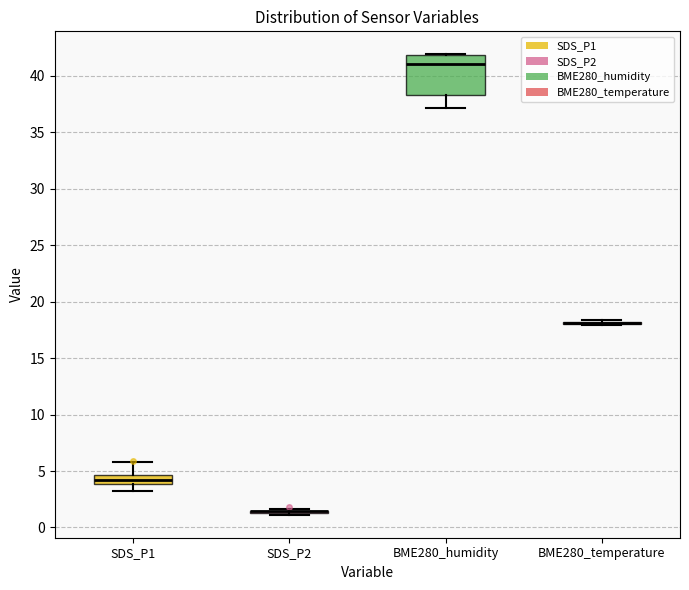

Reading left to right, transcribe this box plot: for each box, give where its median line is, the range the box spans, and where its two whiskers end, as read against the y-axis. The values are not printed on the chart, so give them approximately, as read against the axis.

SDS_P1: median 4.0 (inside the box), box 4.0 to 4.5, whiskers 3.0 to 6.0
SDS_P2: box collapsed to a line at 1.5, whiskers 1.0 to 1.5
BME280_humidity: median 41.0, box 38.5 to 42.0, whiskers 37.0 to 42.0
BME280_temperature: box collapsed to a line at 18.0, whiskers 18.0 to 18.5